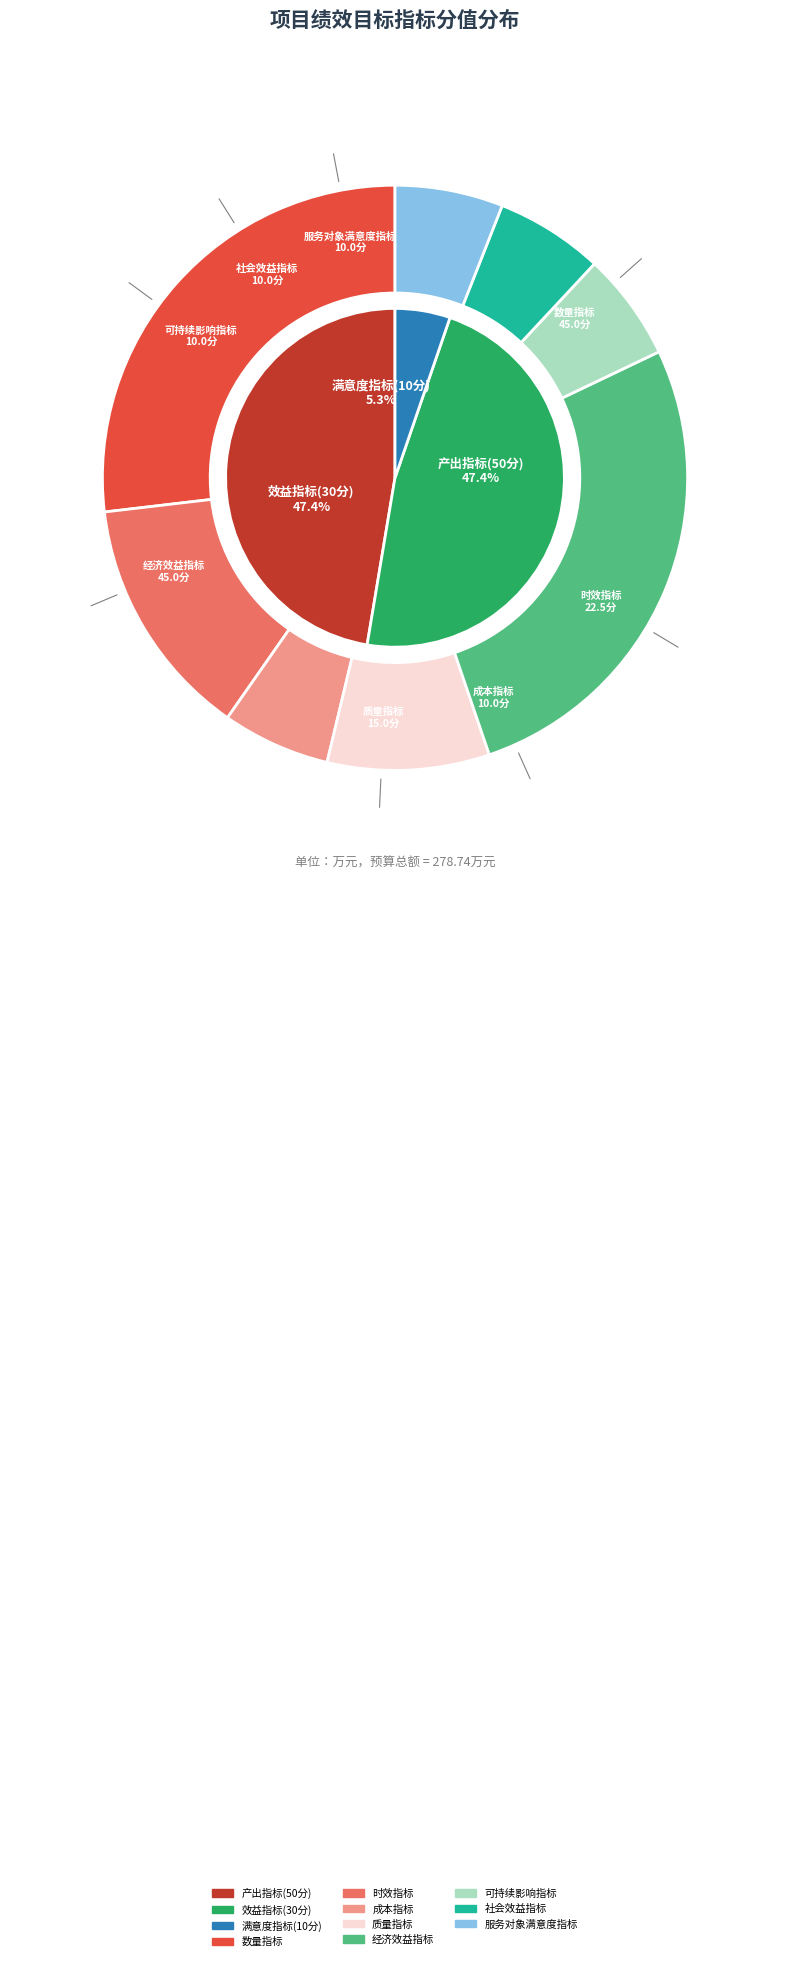

True or false: 满意度指标(10分) accounts for 5% of the total.

True